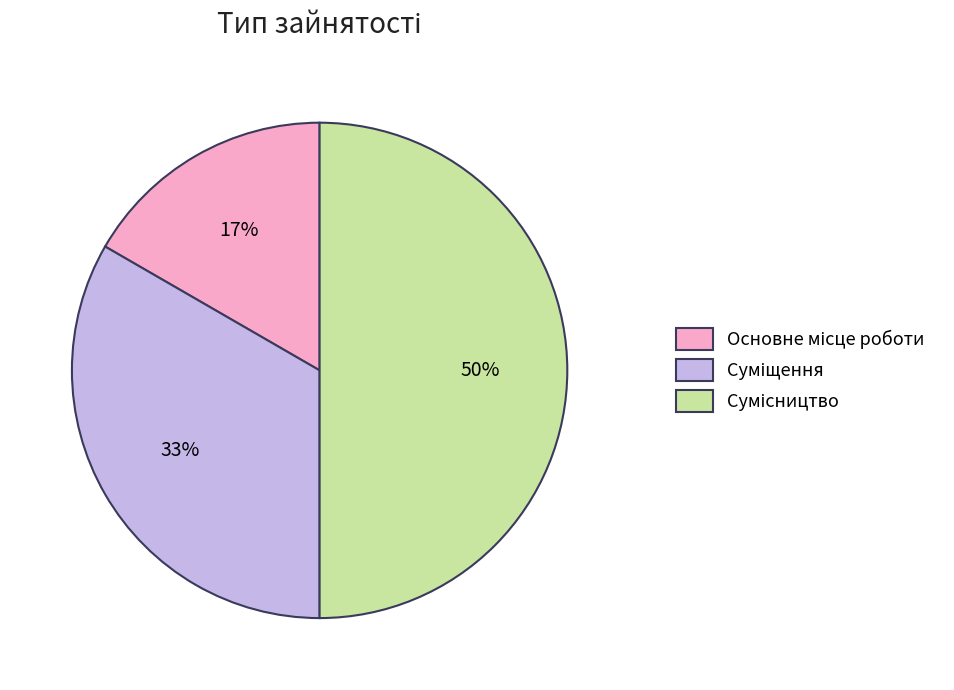

How many slices are in this pie chart?

3